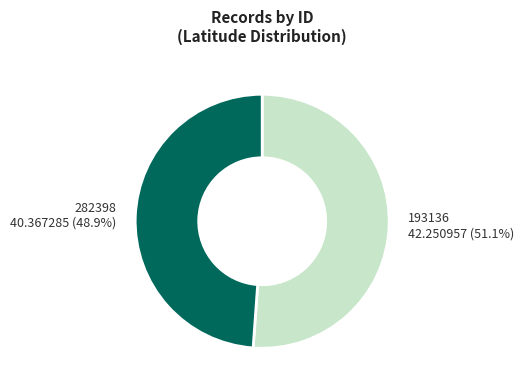

The 193136 slice represents 62% of the pie. True or false?

False